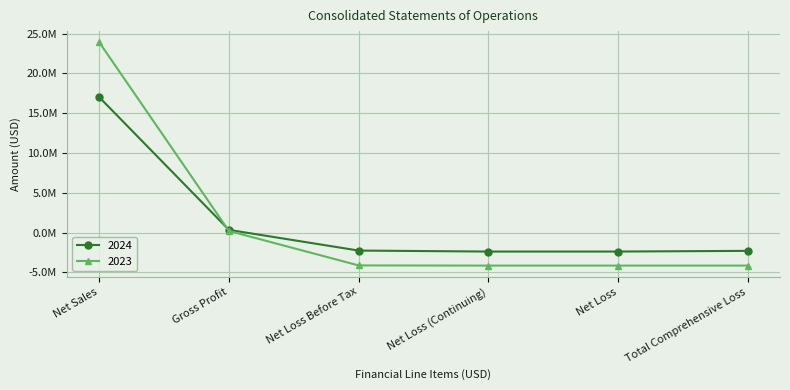

List the series in order of their peak value, lowest first.

2024, 2023